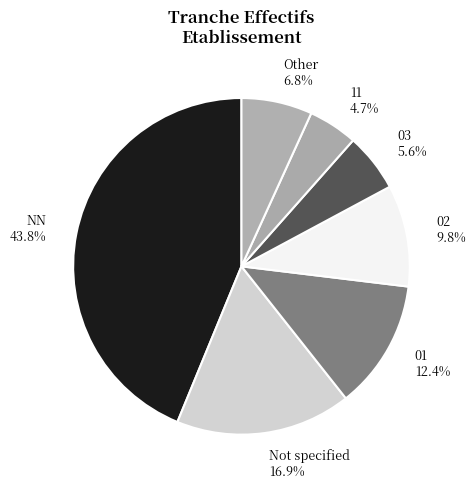

Which slice is the largest?

NN